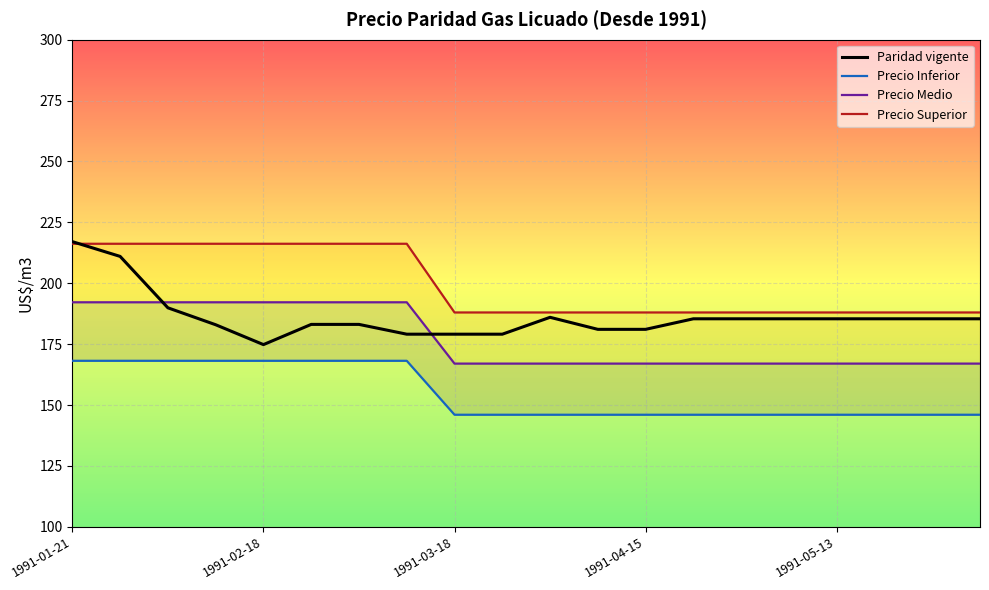

At which label does Paridad vigente reach its minimum?

1991-02-18